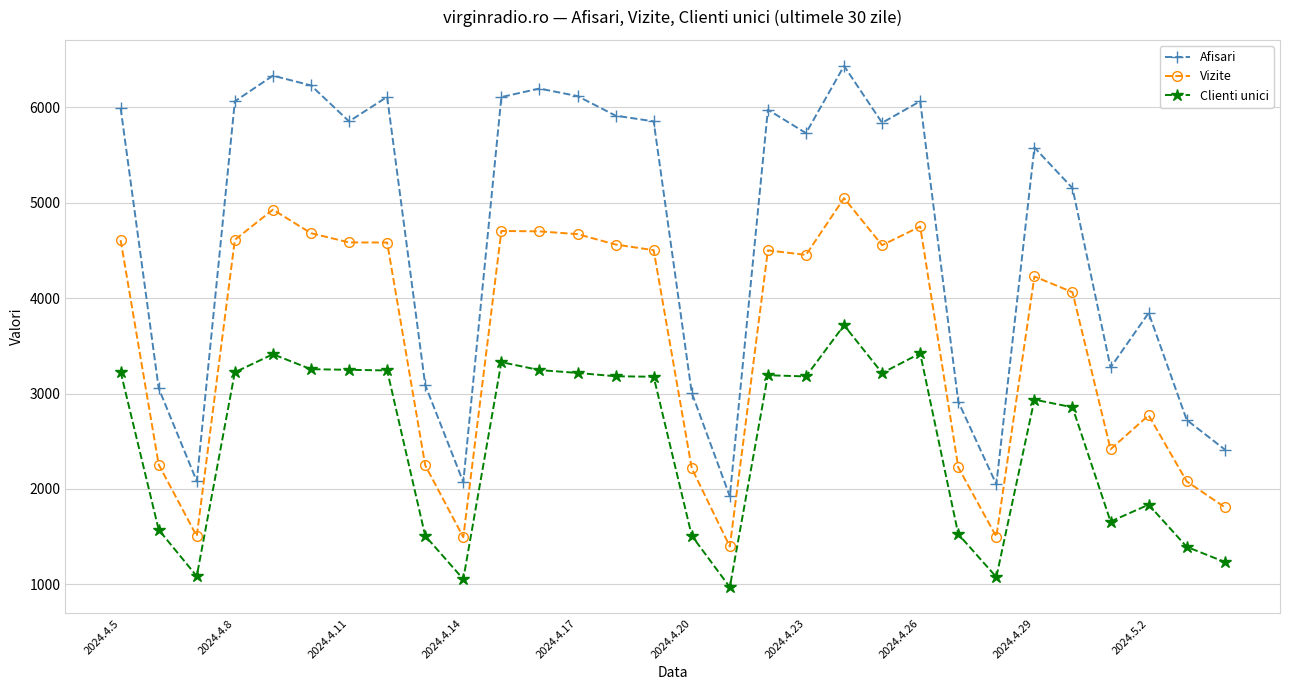

Which series has the largest total across all categories?

Afisari